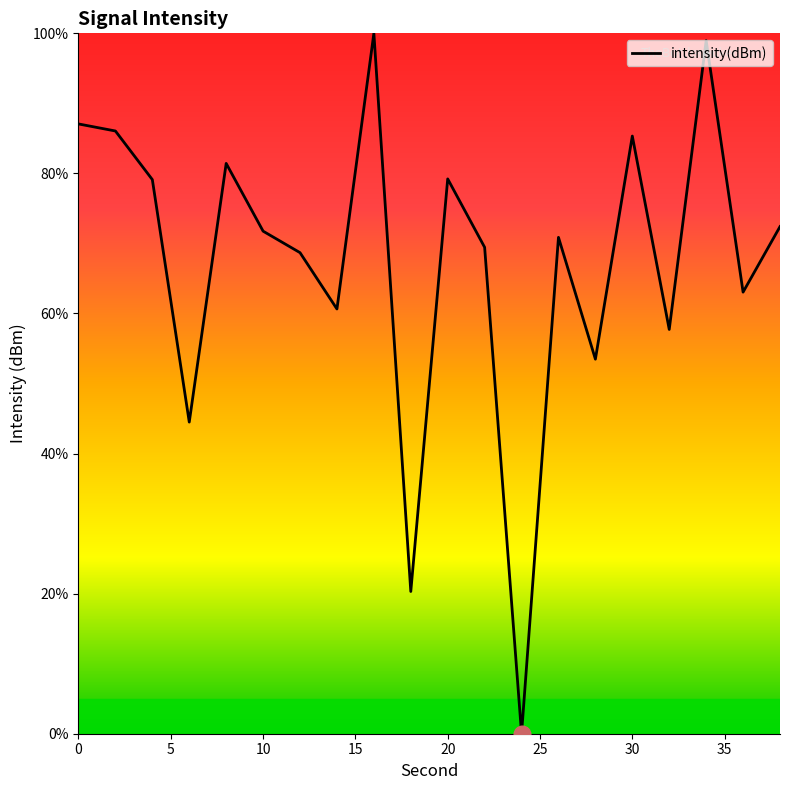

What is the average value?

67.5